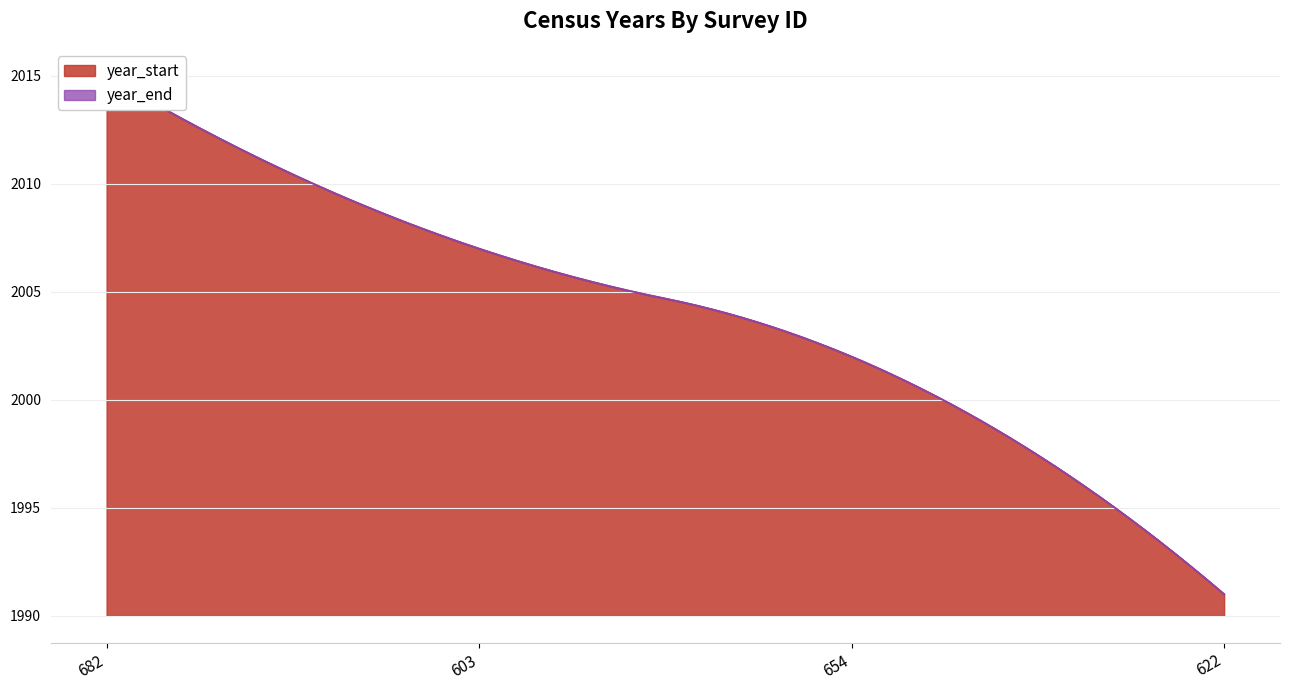

Reading left to right, extract all data points from this chart.

year_start: 682=2015	603=2007	654=2002	622=1991
year_end: 682=2015	603=2007	654=2002	622=1991